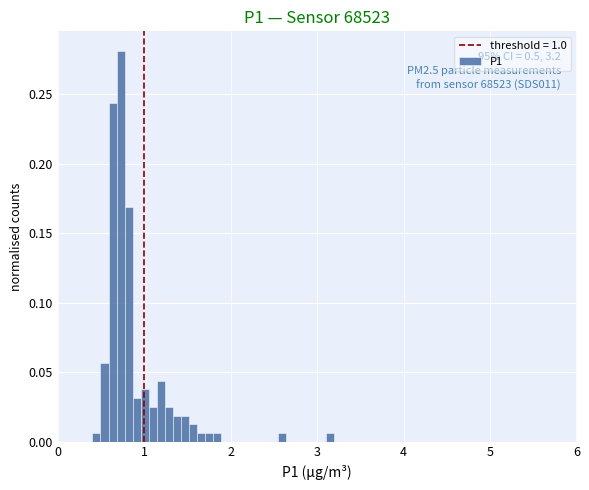

Around what value on the x-axis is the tallest bar? Give the approximate position of its centre, as read against the axis.

0.7